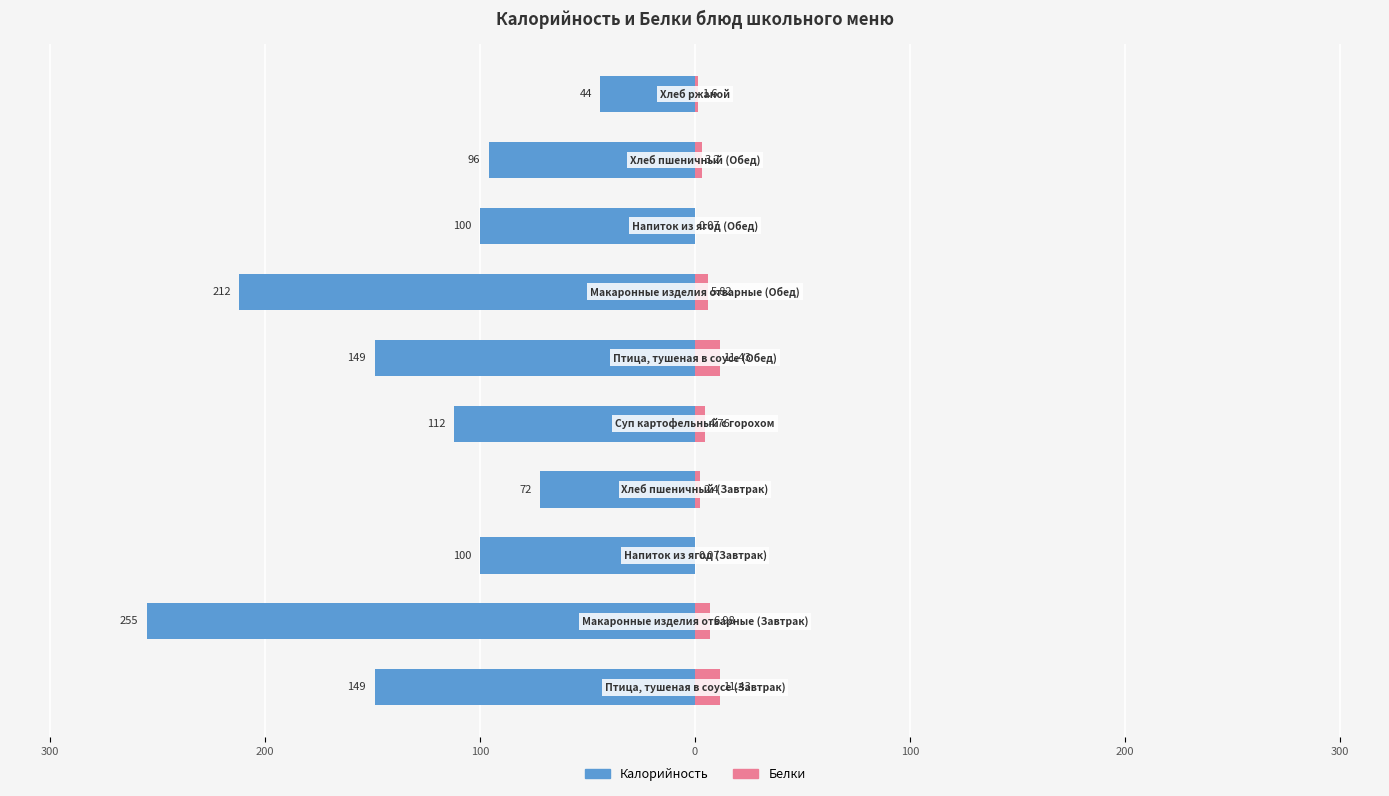

Between 200 and 300, which is larger?

200